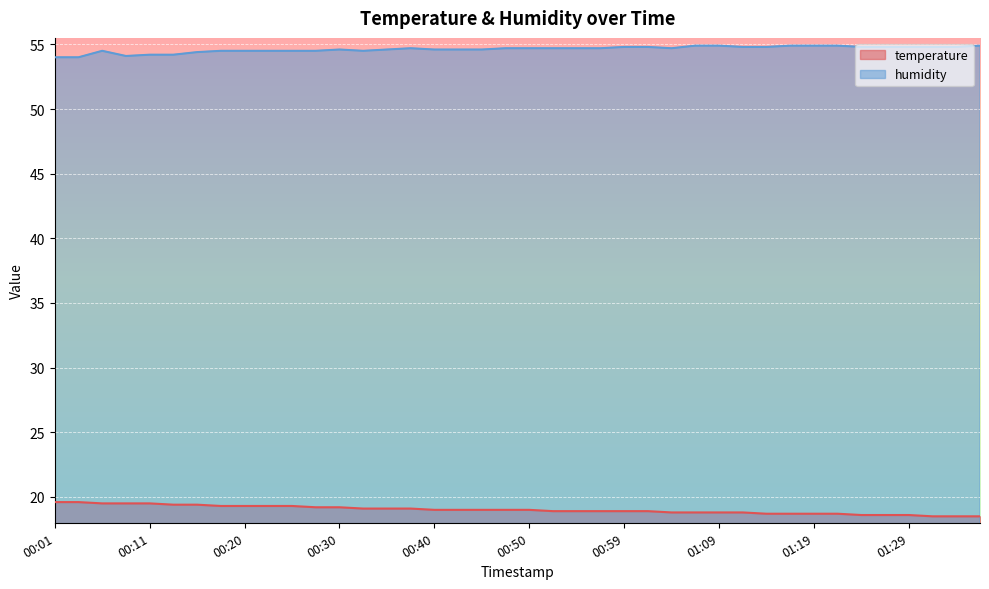

How many interior local valleys does the humidity series have?

3